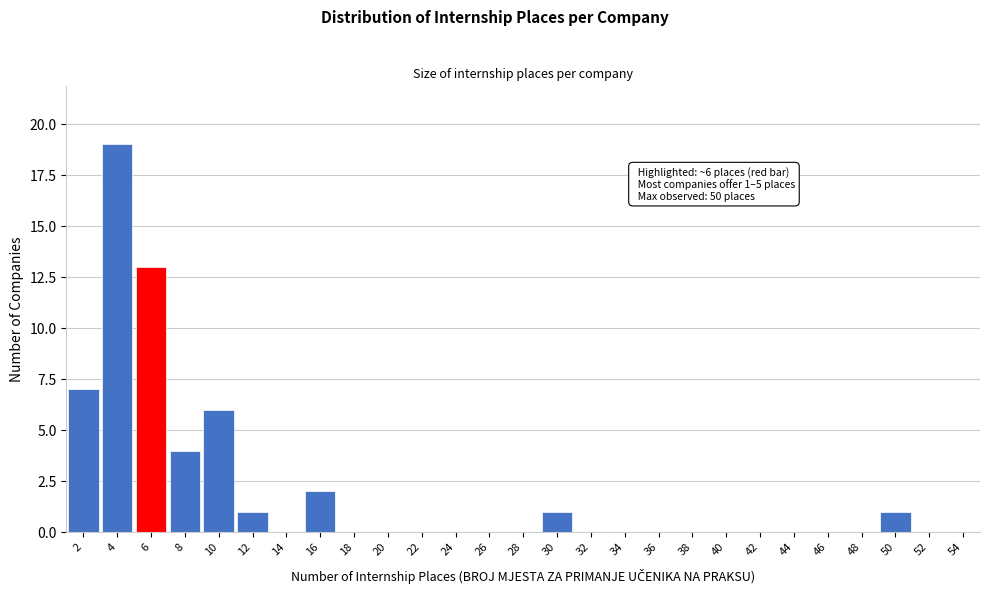

Over which range of the x-axis is the bar tallest?

2.5 to 4.5